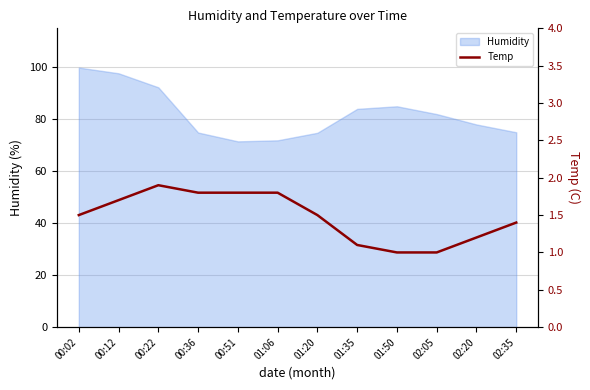

What is the minimum value for Humidity?

71.5